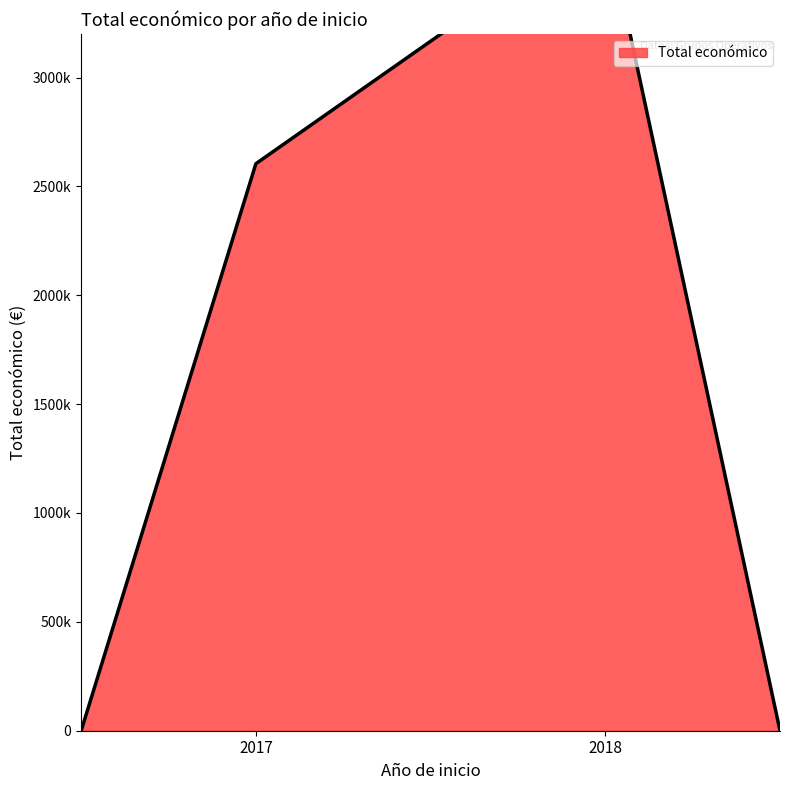

Count the number of values greater than 677425.

2